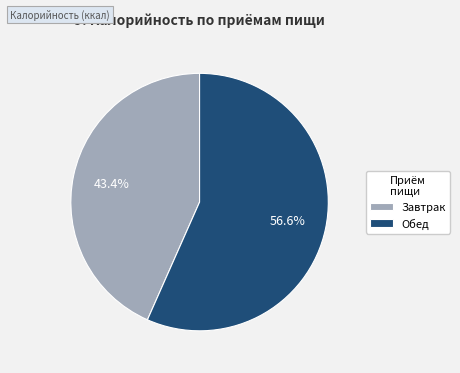

To the nearest percent, what is the difference between the Обед and Завтрак slice percentages?

13%